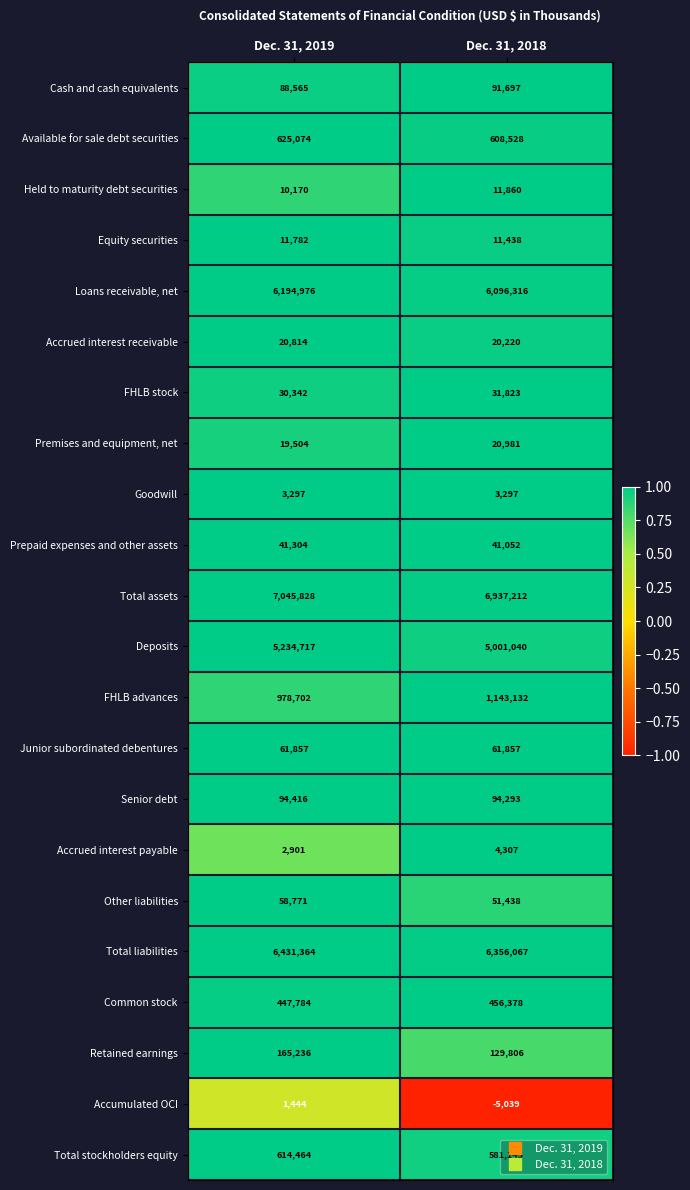

At which label is Accumulated OCI closest to -1797?

Dec. 31, 2019